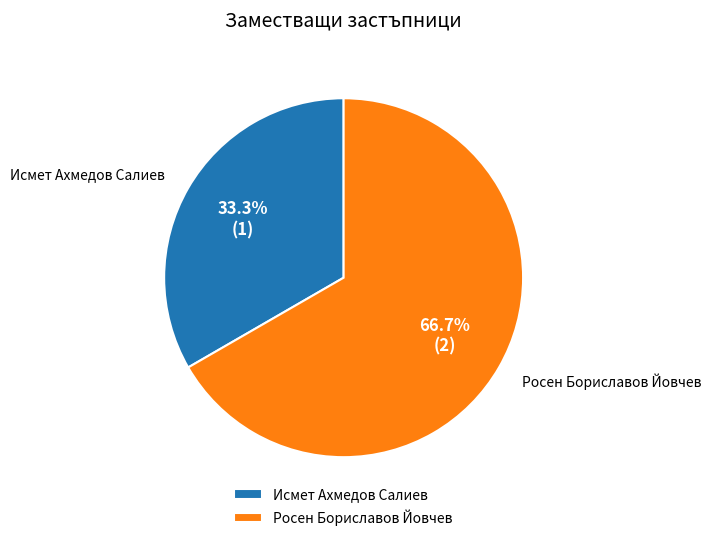

Which category has the smallest portion of the pie?

Исмет Ахмедов Салиев